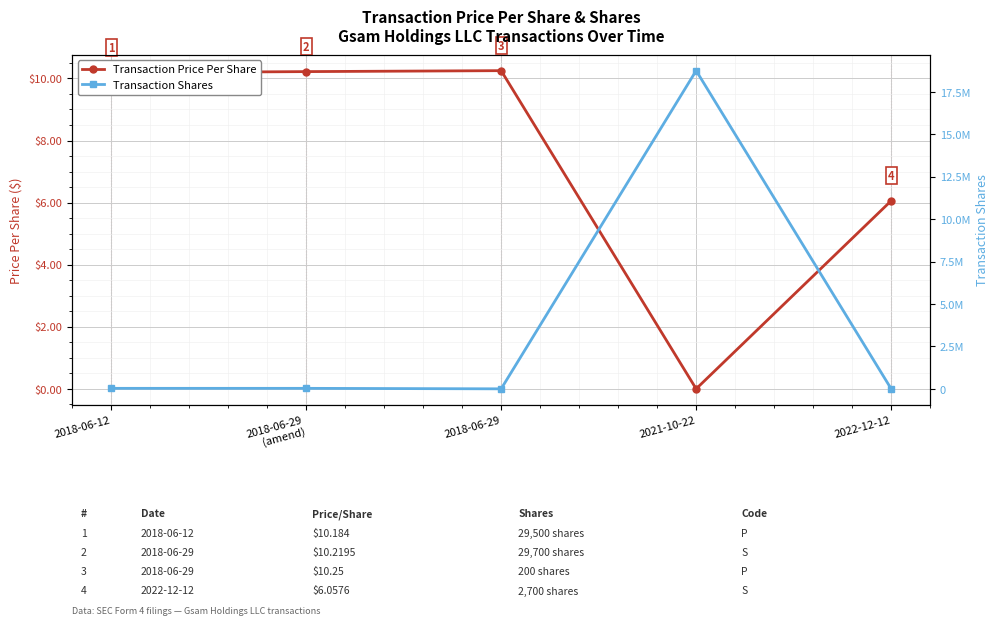

Which label corresponds to the smallest value in the chart?

2021-10-22